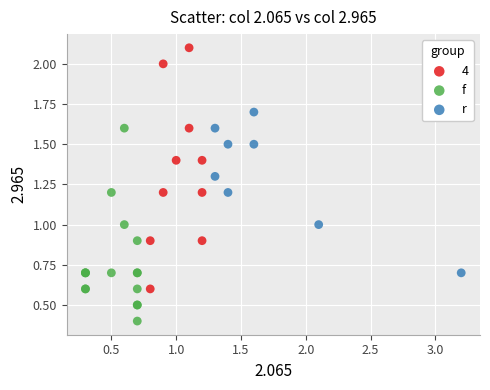

Which series reaches the minimum Y coordinate?

f